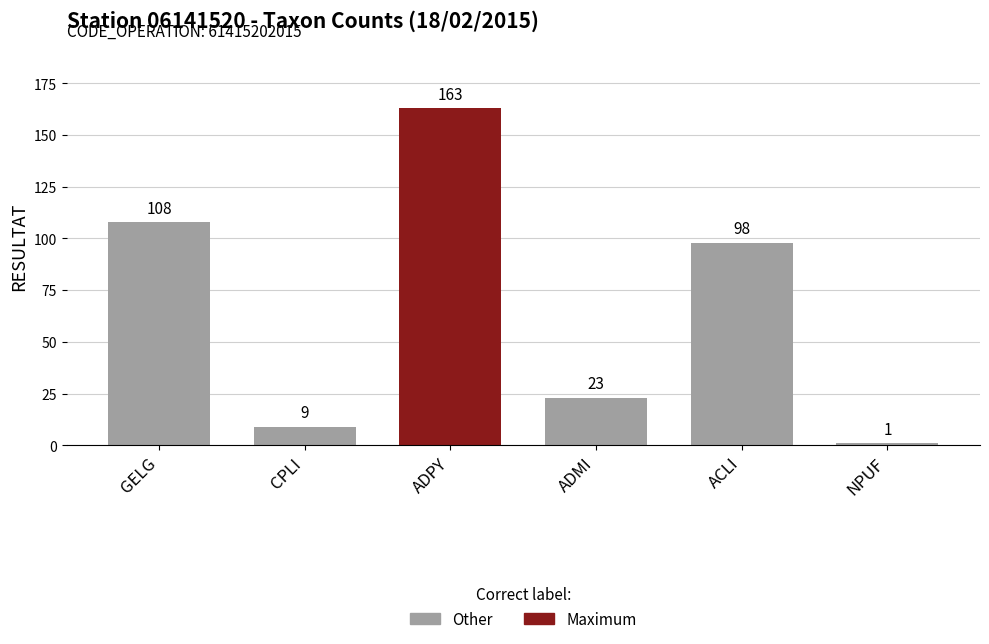

Which category has the lowest value across all series?

NPUF